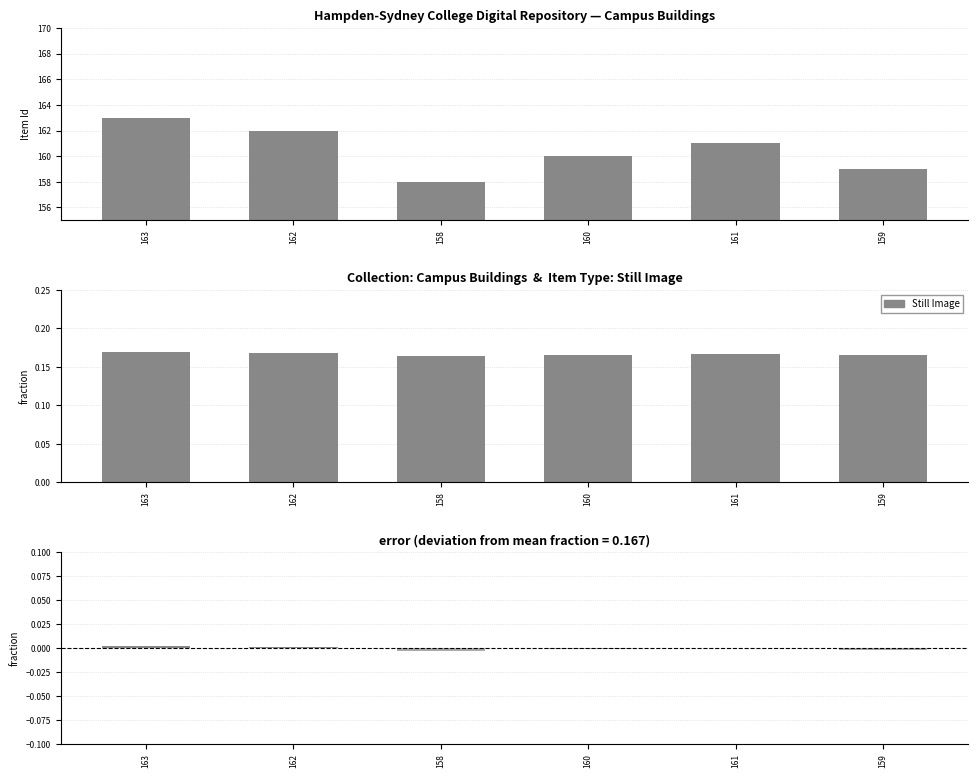

How many data points are less than 0?

3